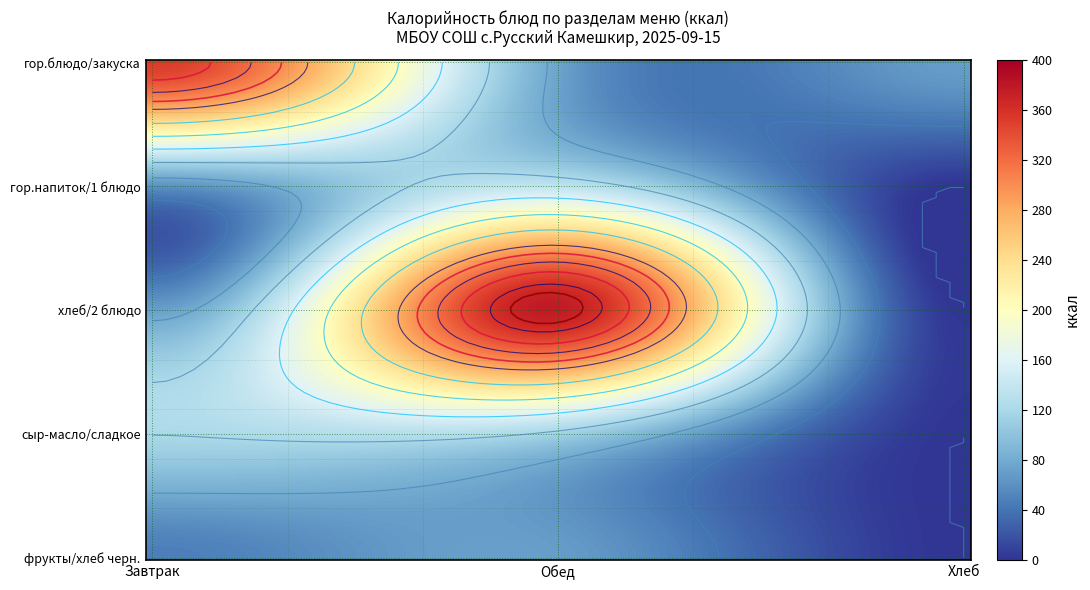

The Салат из свежих овощей series shows 111.8 at 0. True or false?

False